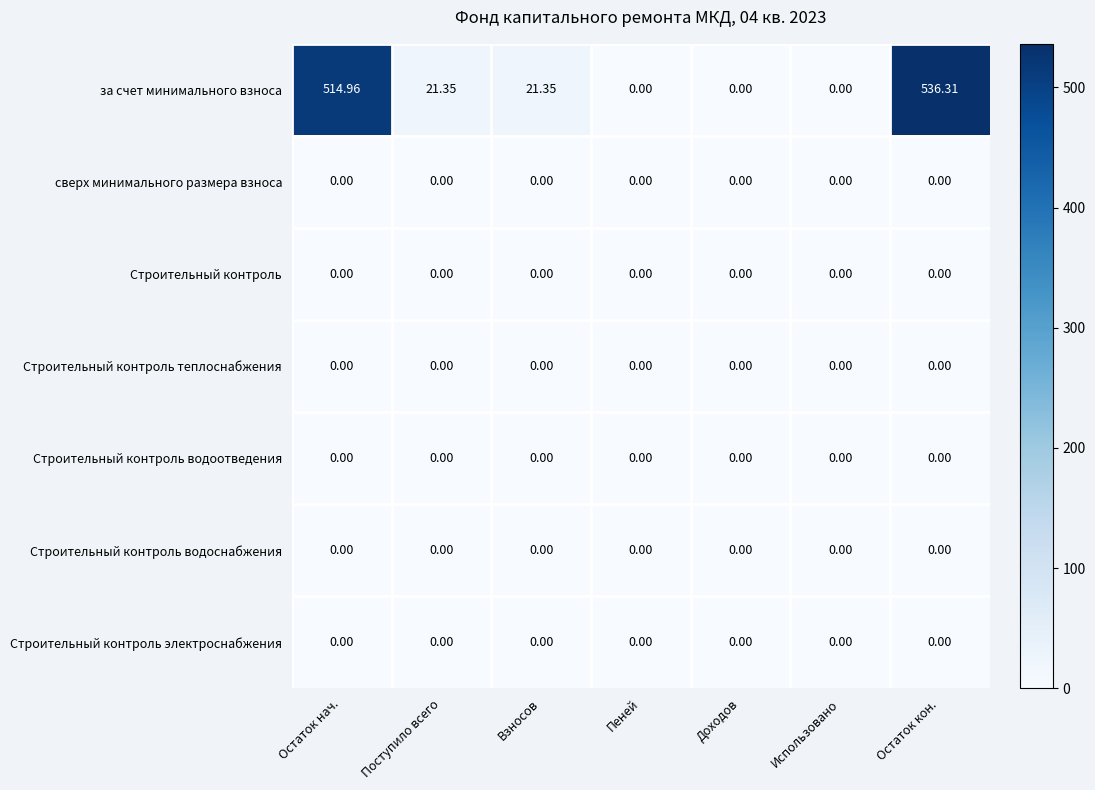

Which series has the largest total across all categories?

за счет минимального взноса